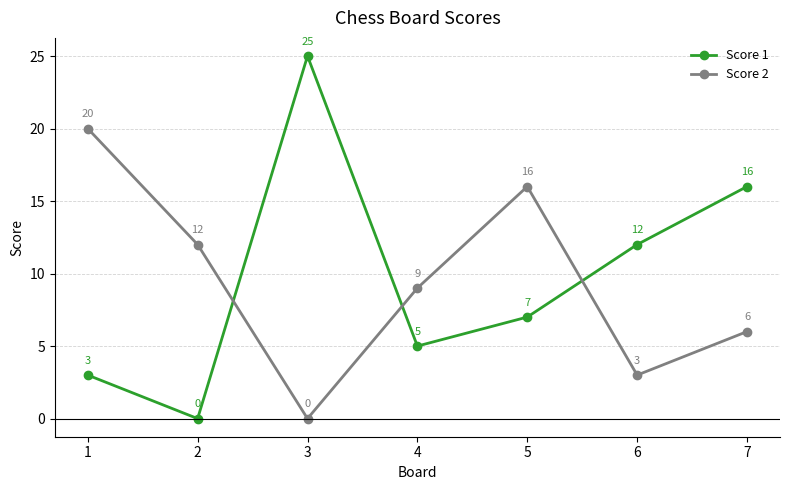

What is the difference between the highest and lowest values at 3?

25